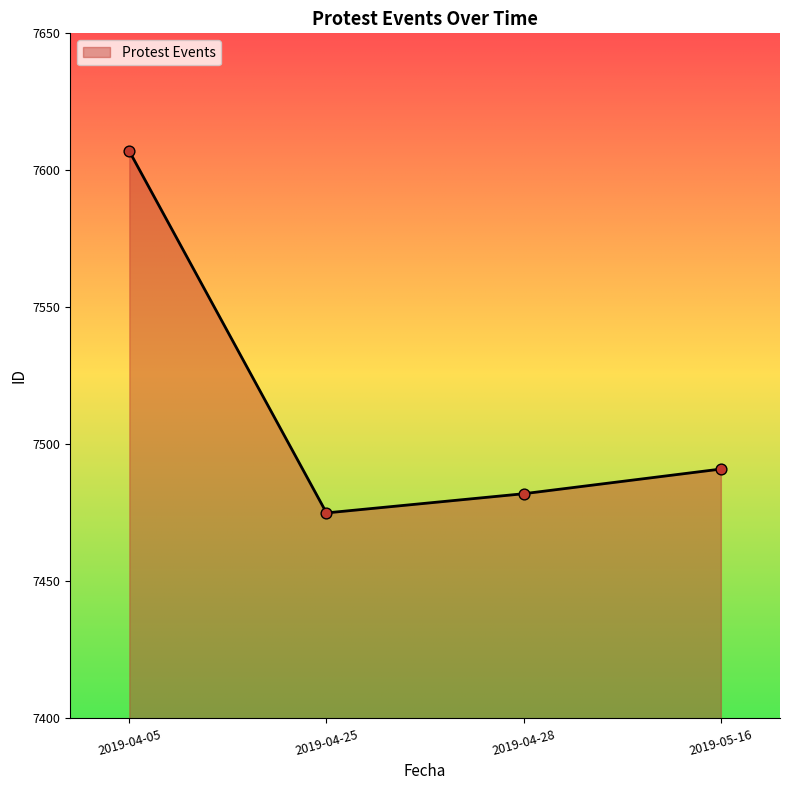

What is the ratio of the value at 2019-04-28 to the value at 2019-04-25?

1.0